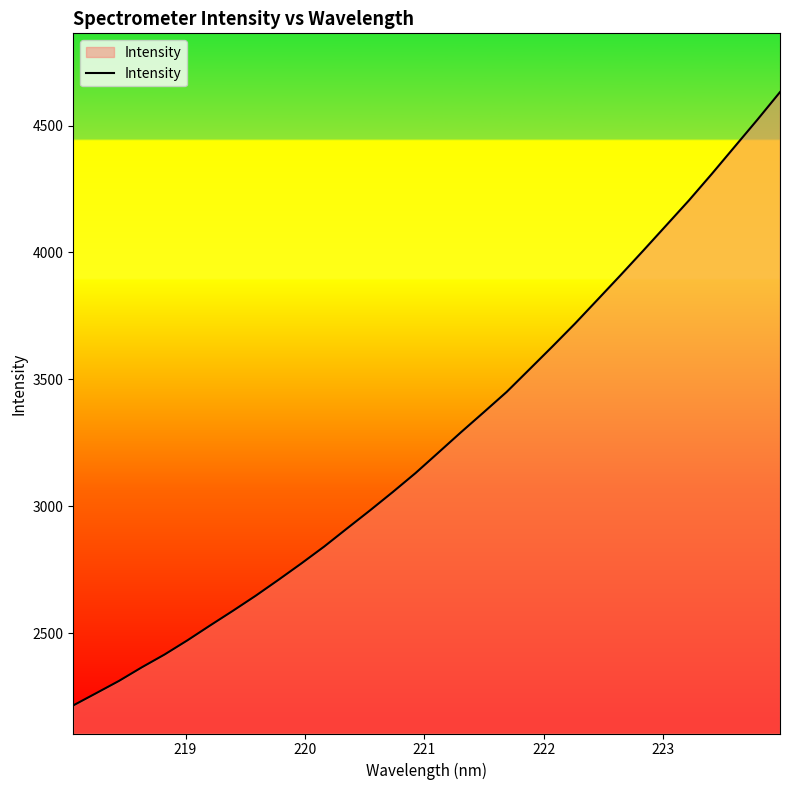

What is the difference between the maximum and minimum values?

2416.8